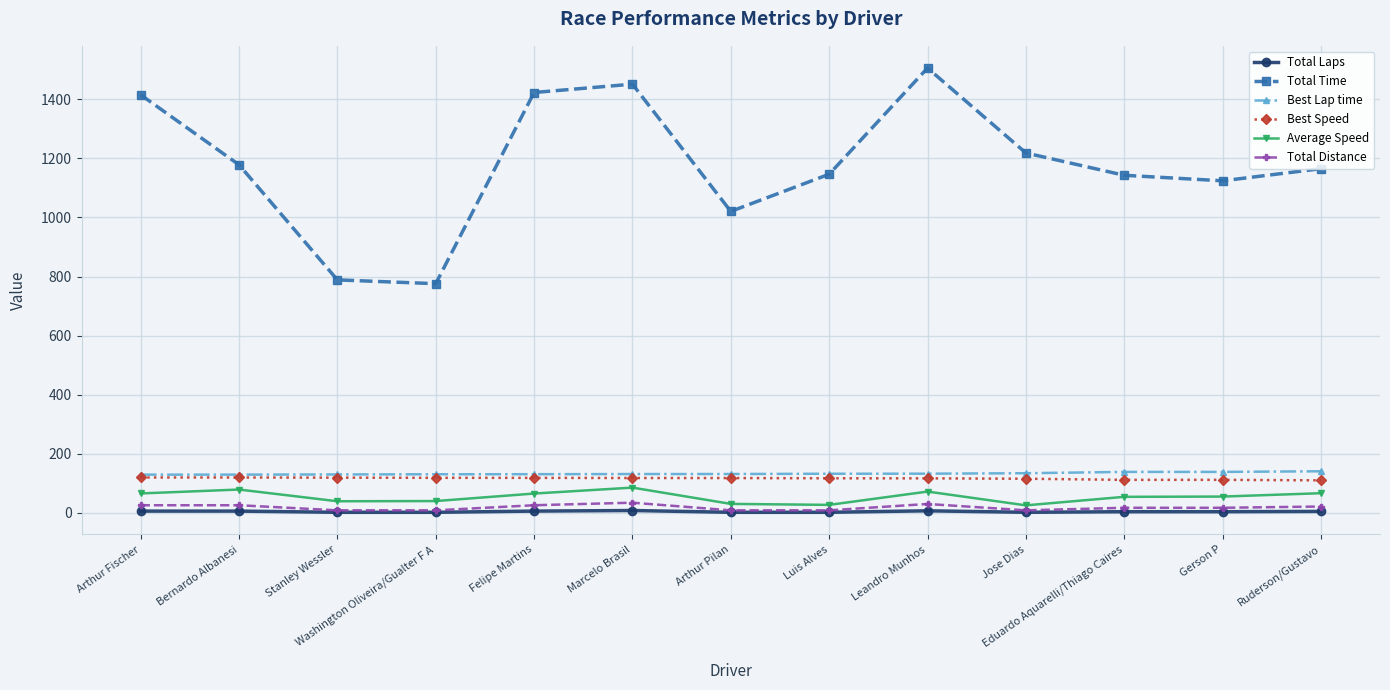

What is the label of the 11th point from the left?

Eduardo Aquarelli/Thiago Caires